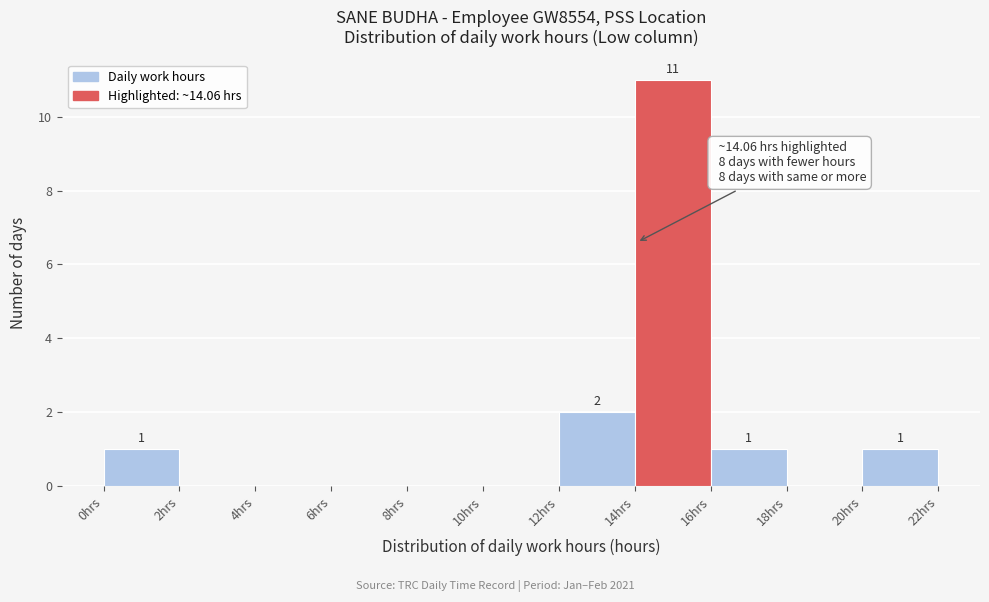

Which range on the x-axis has the tallest bar?

14 to 16